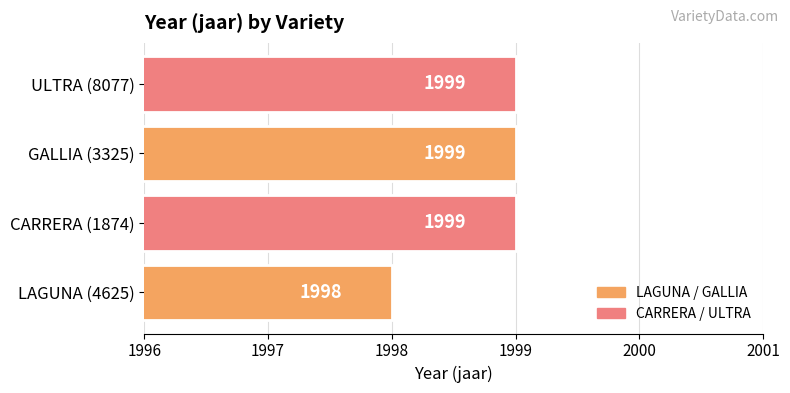

What is the ratio of the value at GALLIA (3325) to the value at CARRERA (1874)?

1.0